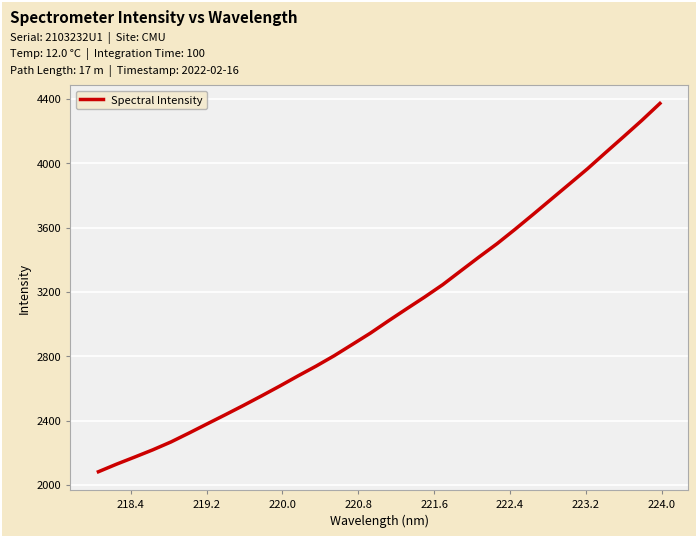

What is the smallest value displayed?

2082.3